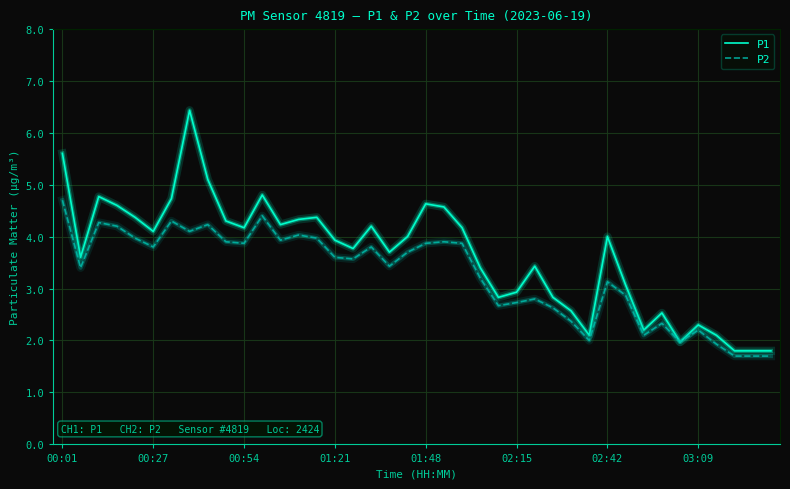

Reading left to right, extract all data points from this chart.

P1: 5.6	3.6	4.8	4.6	4.4	4.1	4.7	6.4	5.1	4.3	4.2	4.8	4.2	4.3	4.4	3.9	3.8	4.2	3.7	4.0	4.6	4.6	4.2	3.4	2.8	2.9	3.4	2.8	2.6	2.1	4.0	3.1	2.2	2.5	2.0	2.3	2.1	1.8	1.8	1.8
P2: 4.7	3.4	4.3	4.2	4.0	3.8	4.3	4.1	4.2	3.9	3.9	4.4	3.9	4.0	4.0	3.6	3.6	3.8	3.4	3.7	3.9	3.9	3.9	3.2	2.7	2.7	2.8	2.6	2.4	2.0	3.1	2.9	2.1	2.3	2.0	2.2	1.9	1.7	1.7	1.7